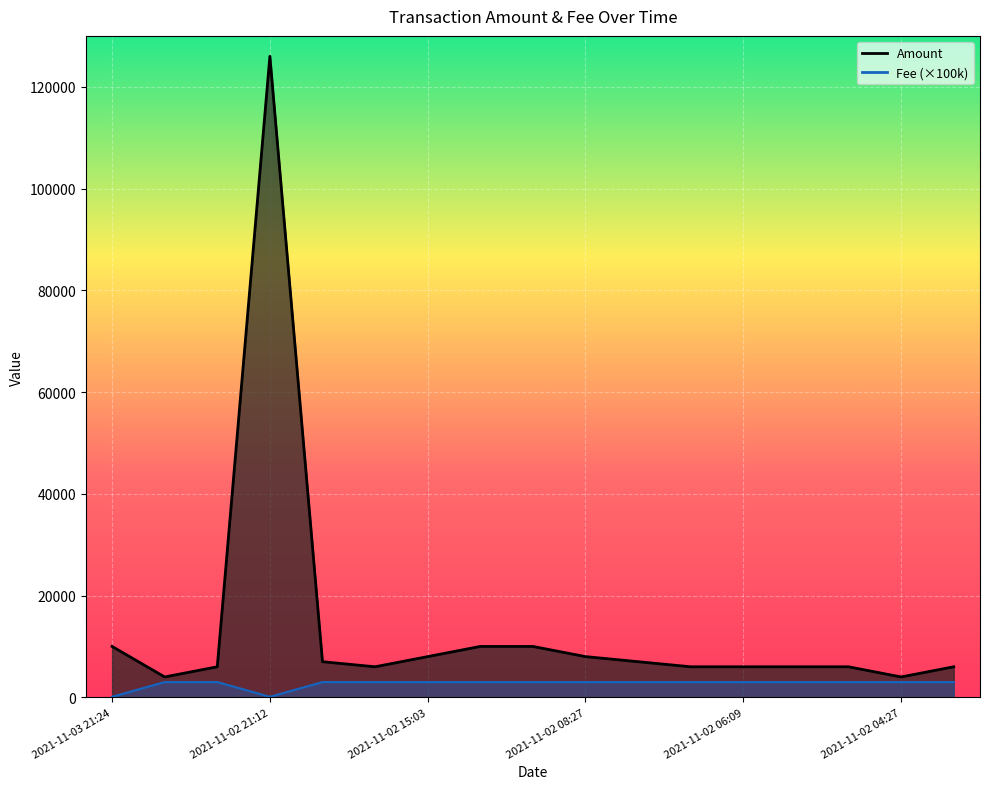

What is the difference between the second highest and minimum values?

6000.3